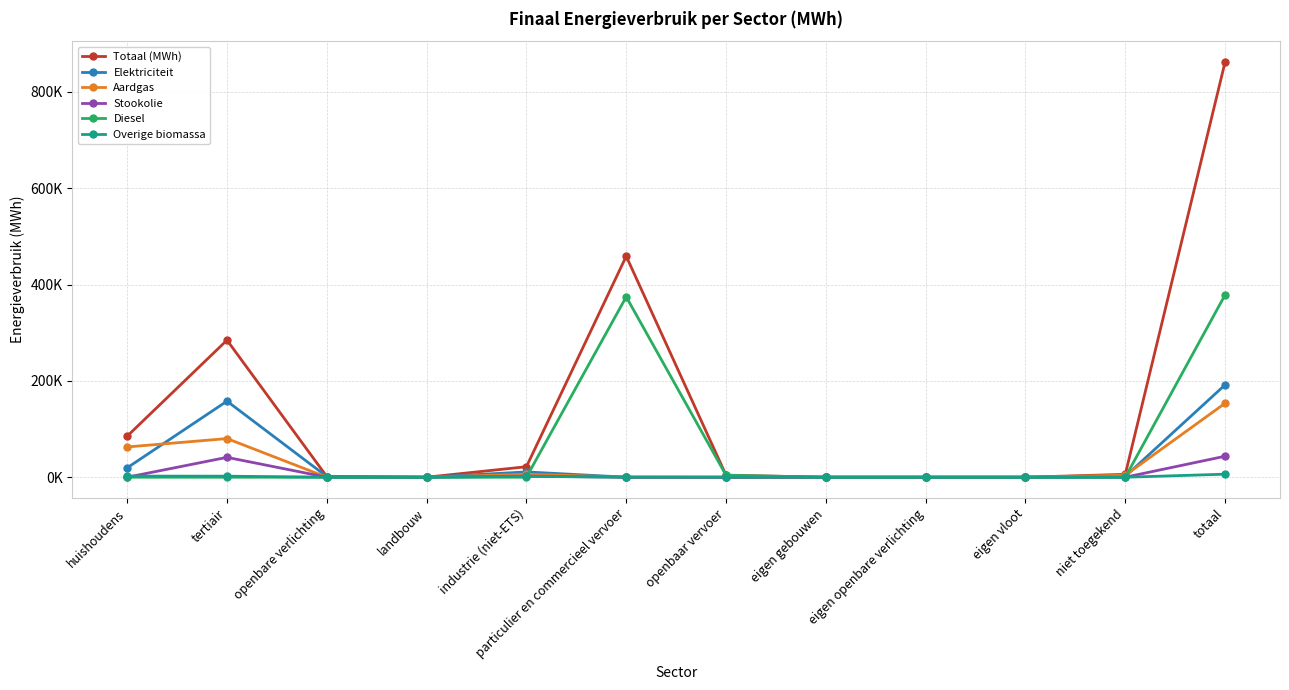

True or false: Totaal (MWh) has a value of 5975.9 at niet toegekend.

True